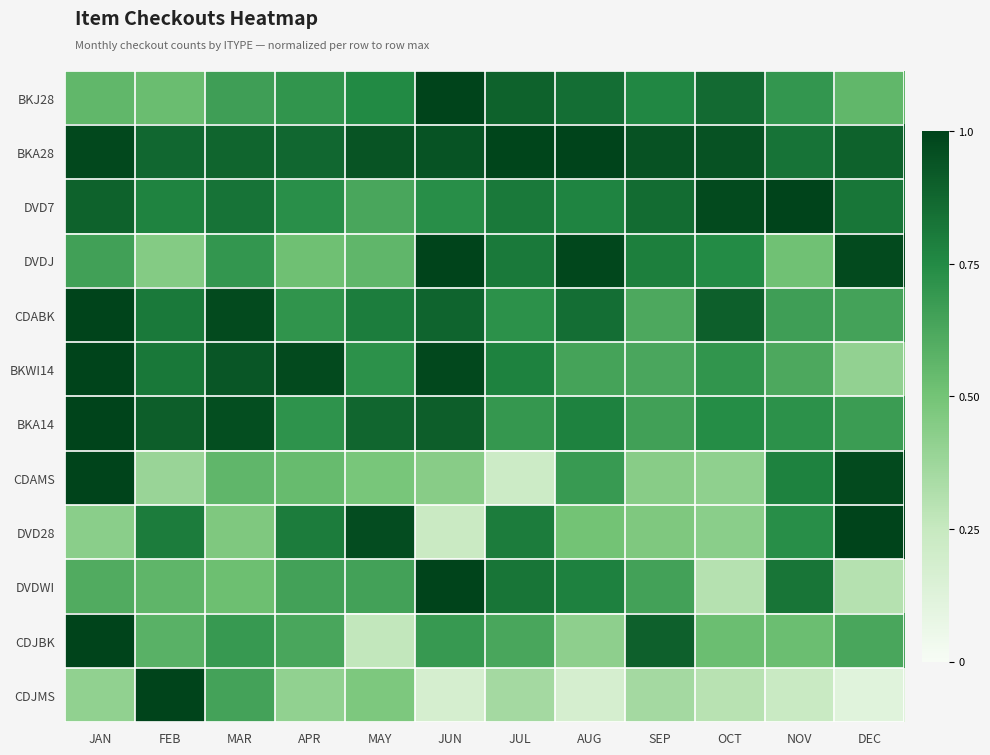

How many distinct data groups are displayed?

12